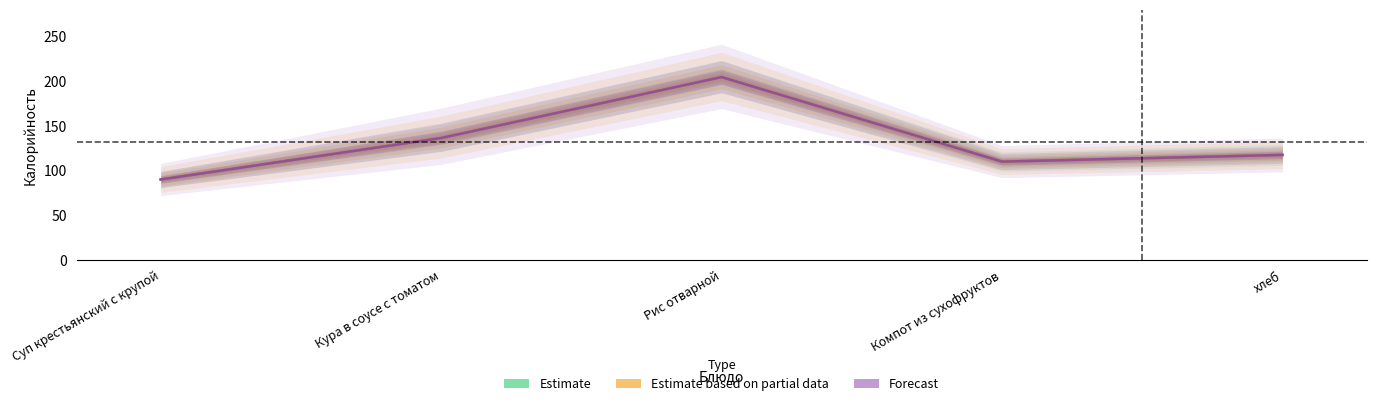

True or false: Estimate based on partial data has more than 2 points higher than both neighbors.

False